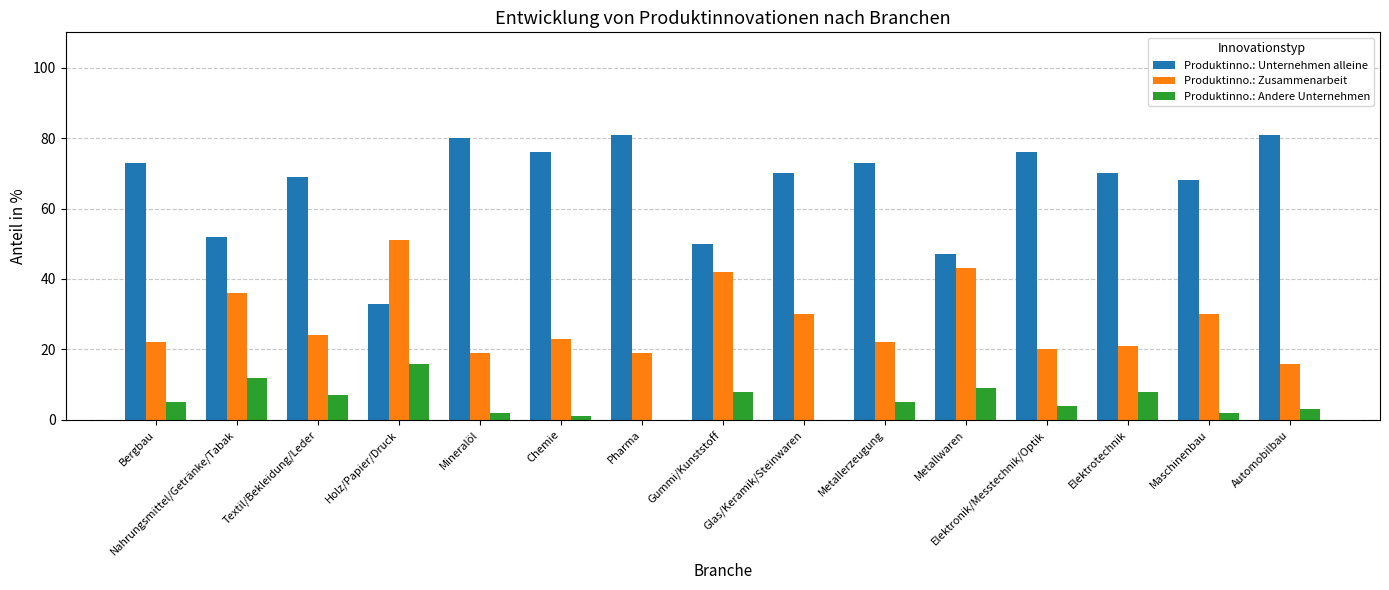

True or false: Produktinno.: Unternehmen alleine has a value of 22 at Nahrungsmittel/Getränke/Tabak.

False